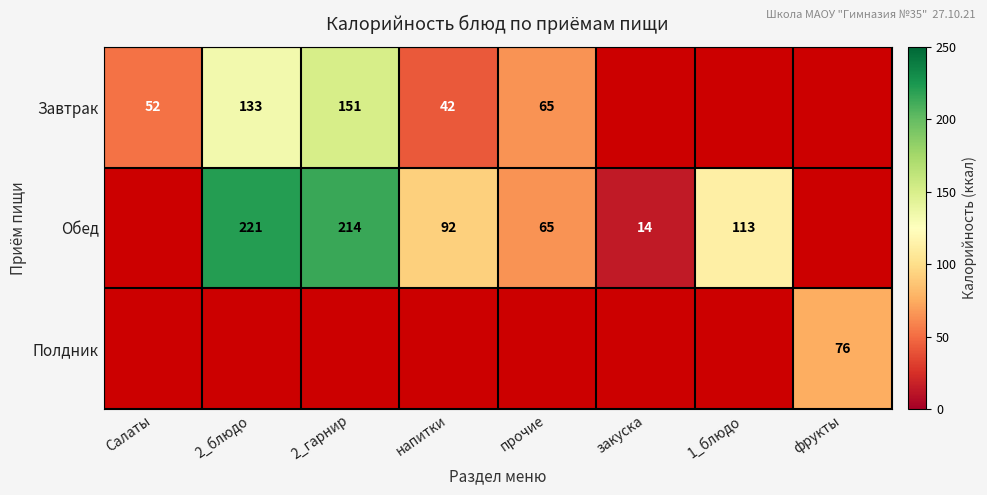

Count the number of categories in the chart.

8